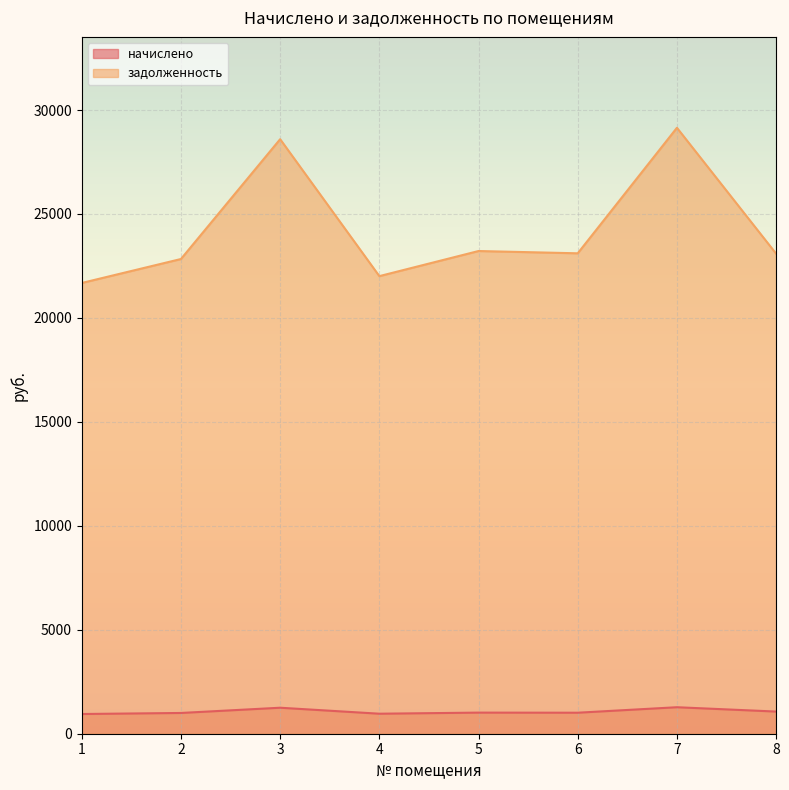

What is the total value across all series at 6?

24118.3